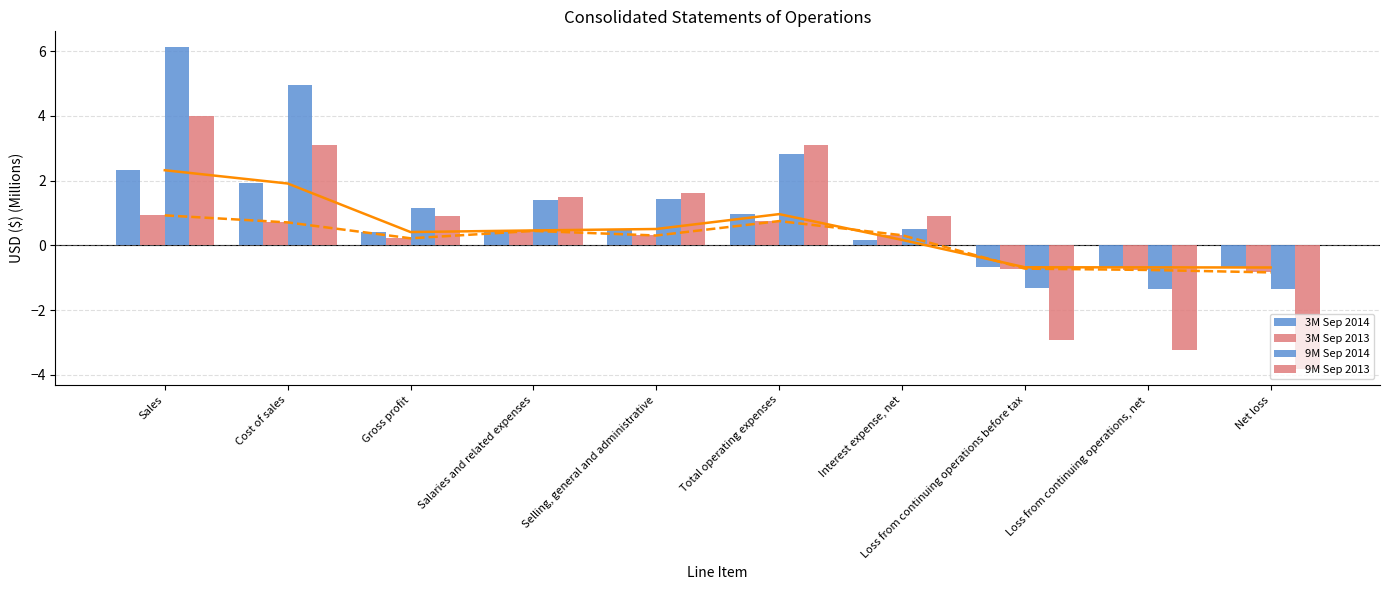

What is the sum of the 9M Sep 2014 values at Interest expense, net and Total operating expenses?

3.3